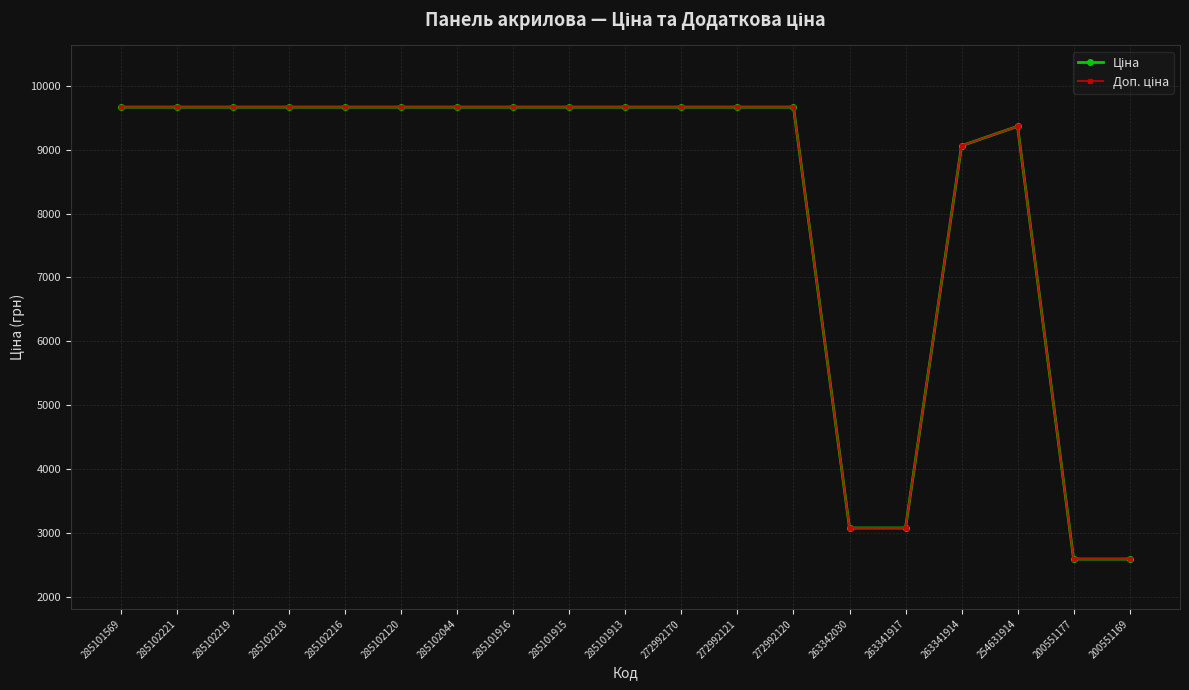

What is the label of the 11th point from the right?

285101915